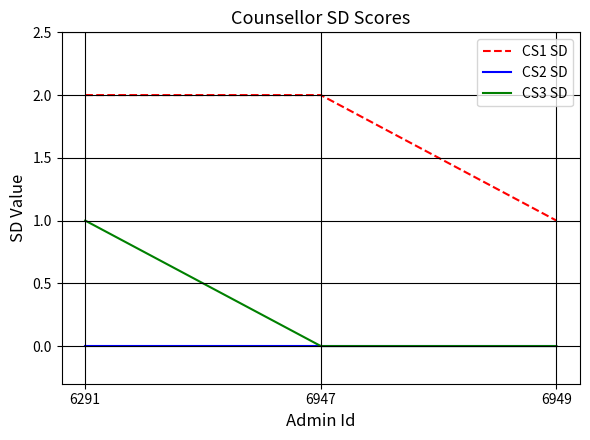

Which series has the largest total across all categories?

CS1 SD